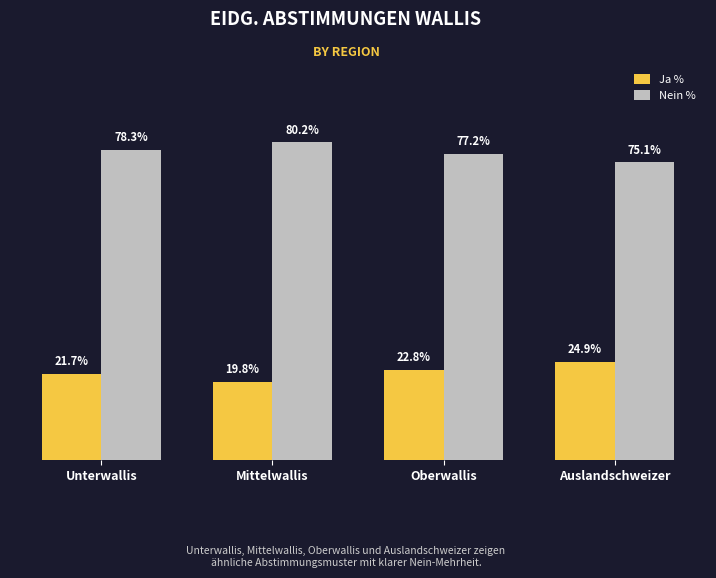

Which series has the largest total across all categories?

Nein %